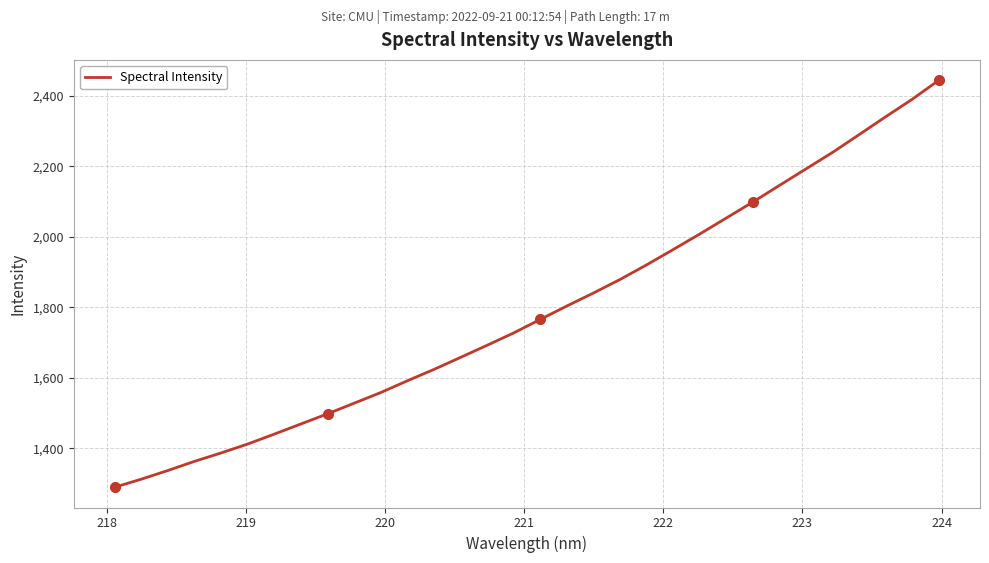

What is the minimum value shown in the chart?

1289.9